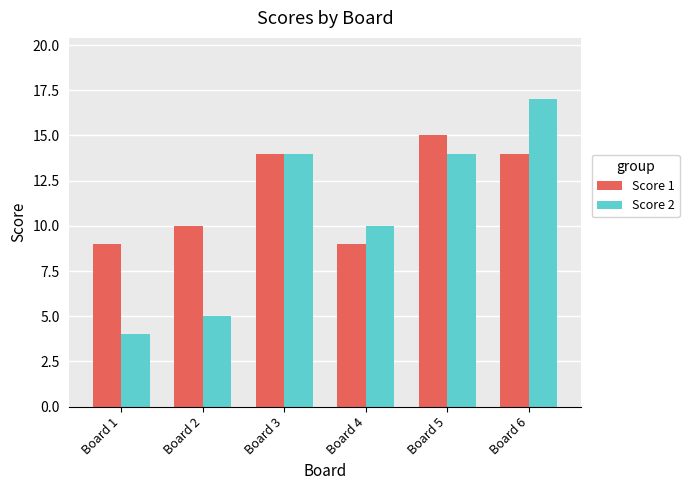

Which series changed the most between Board 4 and Board 5?

Score 1